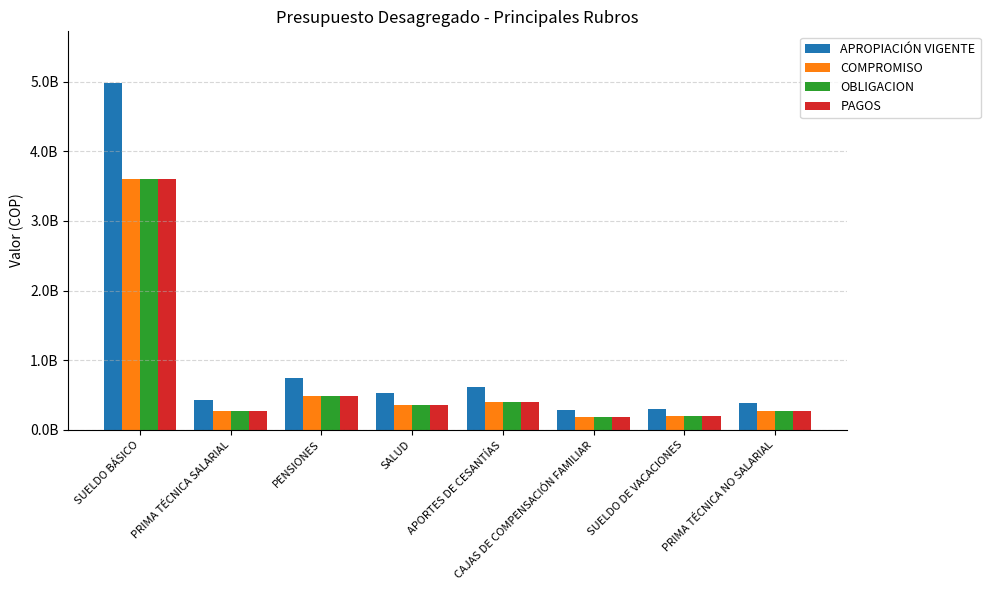

Which category has the lowest value in the OBLIGACION series?

CAJAS DE COMPENSACIÓN FAMILIAR